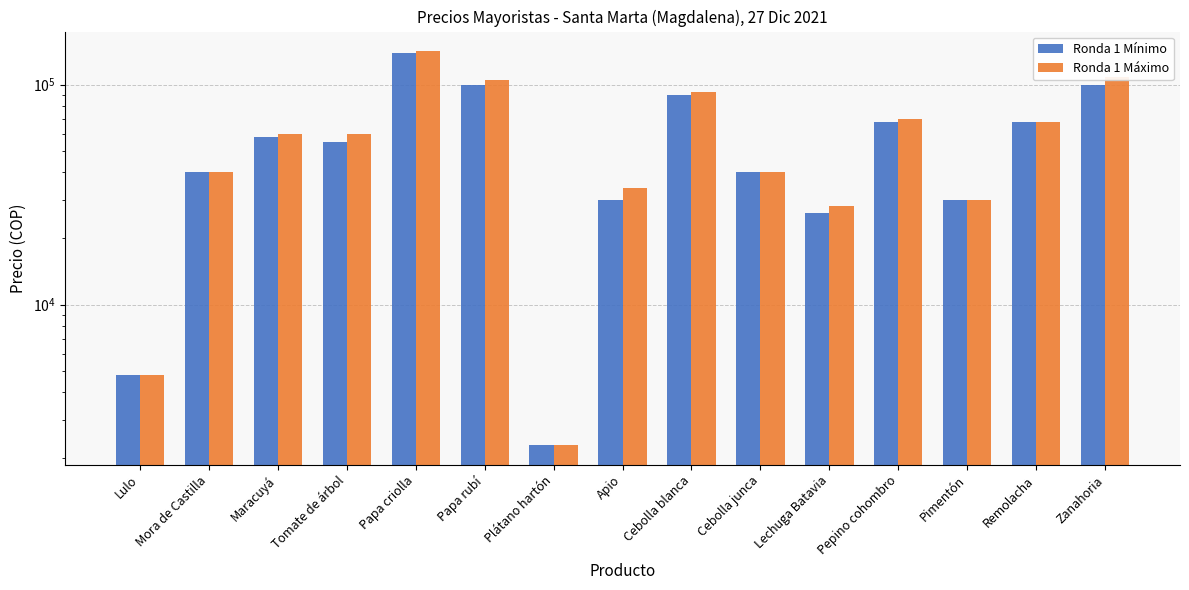

What is the difference between the maximum and minimum values in the Ronda 1 Máximo series?

139700